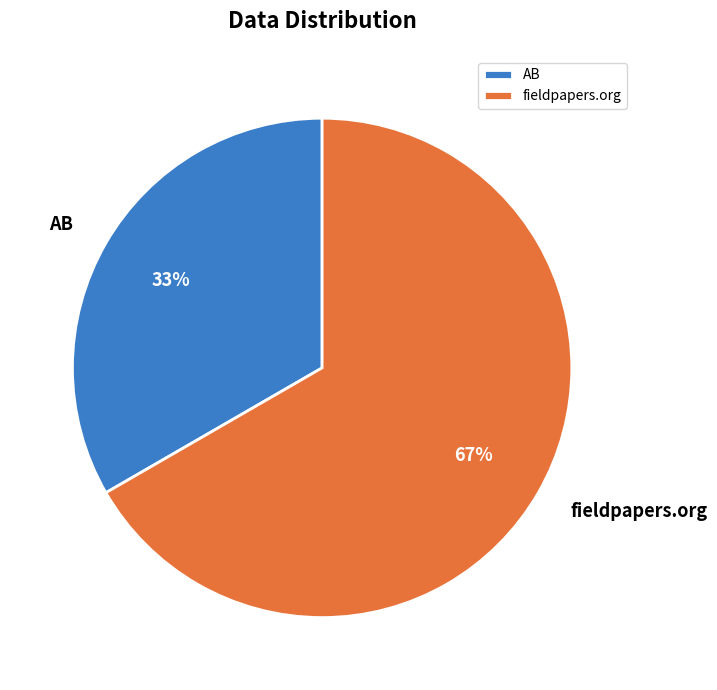

To the nearest percent, what is the combined percentage of AB and fieldpapers.org?

100%